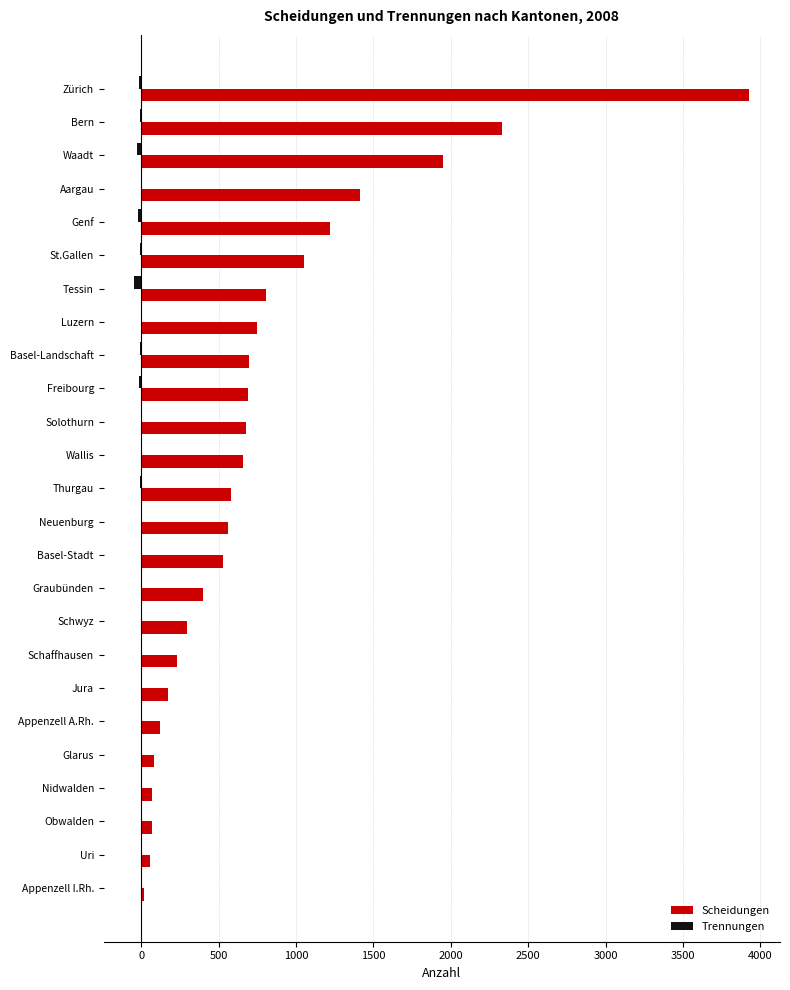

What is the sum of all Scheidungen values?

19356